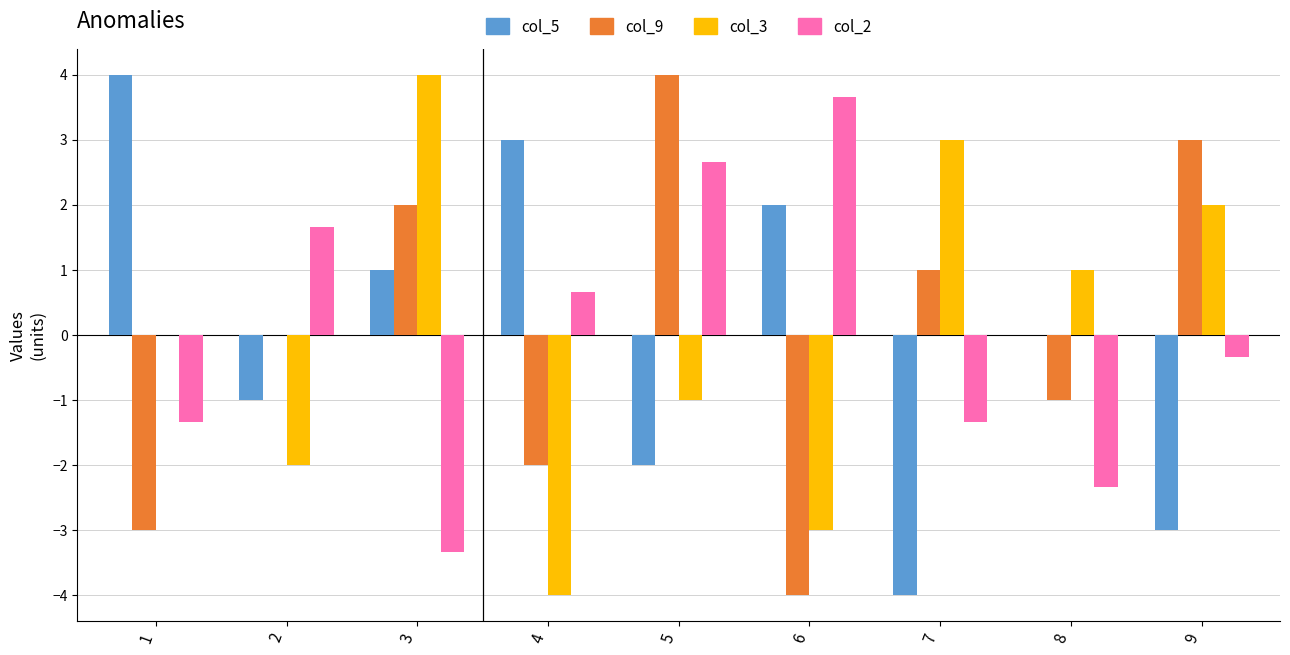

How many series are shown in this chart?

4